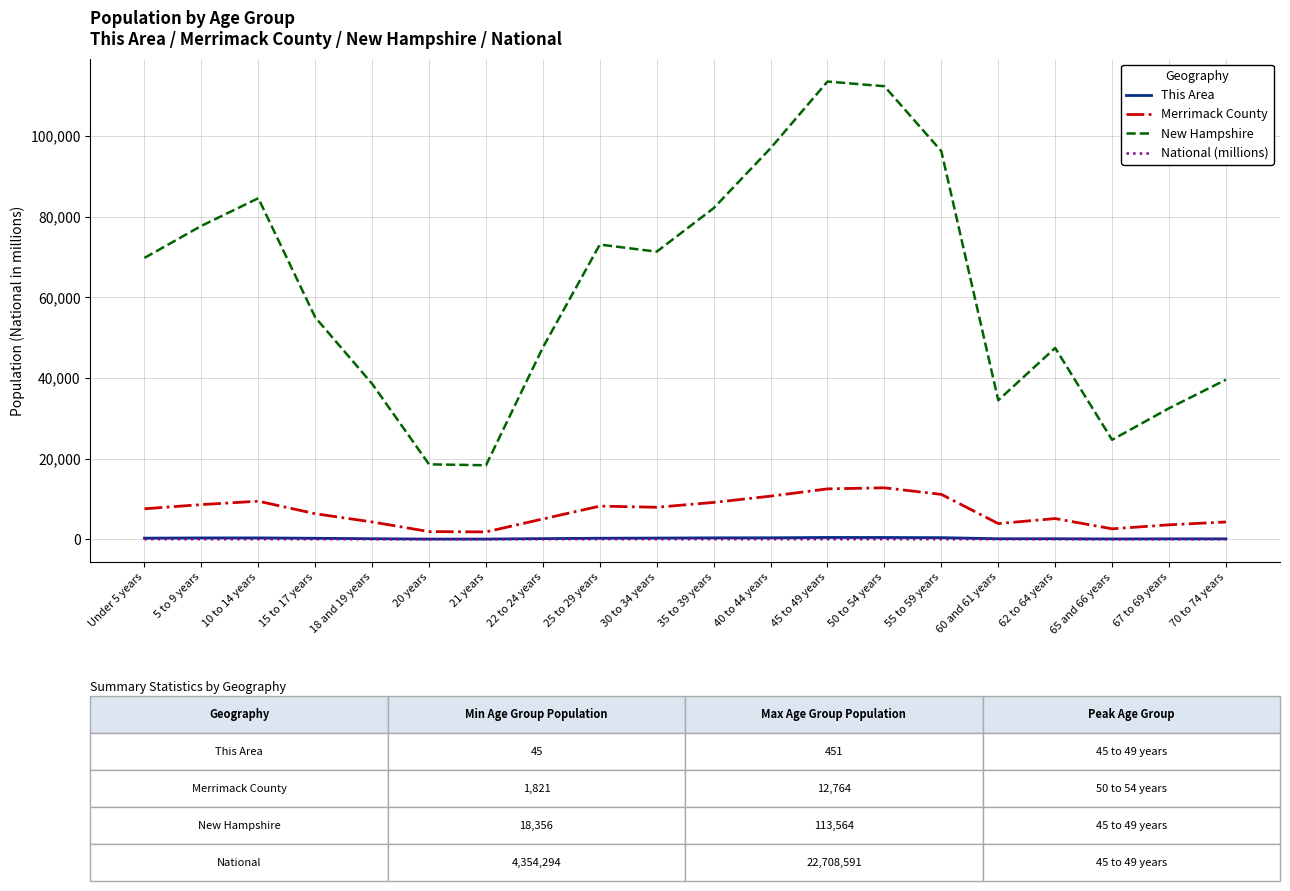

Which series has the widest spread of values?

New Hampshire